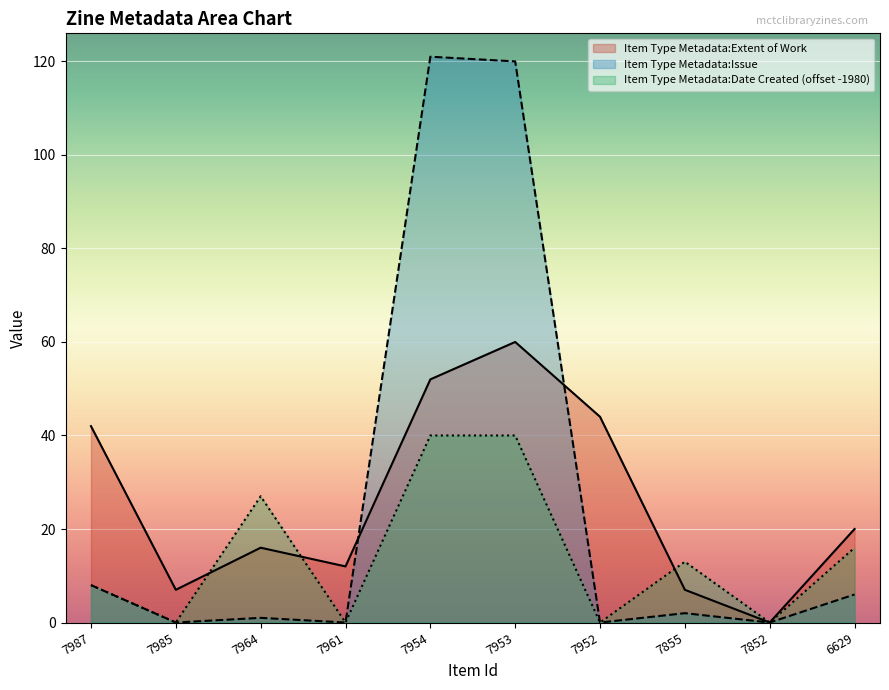

Between 7855 and 7954, which is larger?

7954